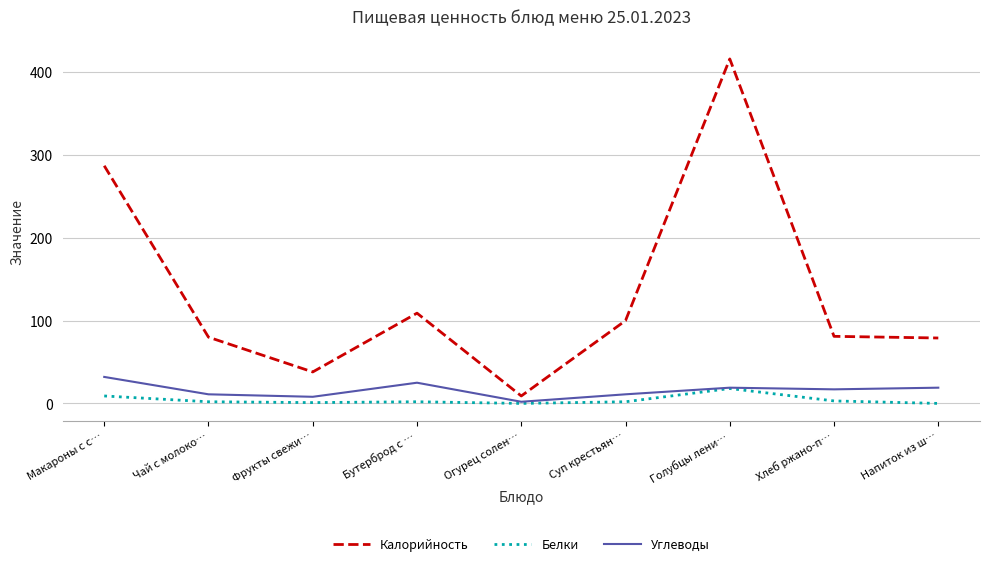

The Калорийность series shows 735 at Голубцы лени…. True or false?

False